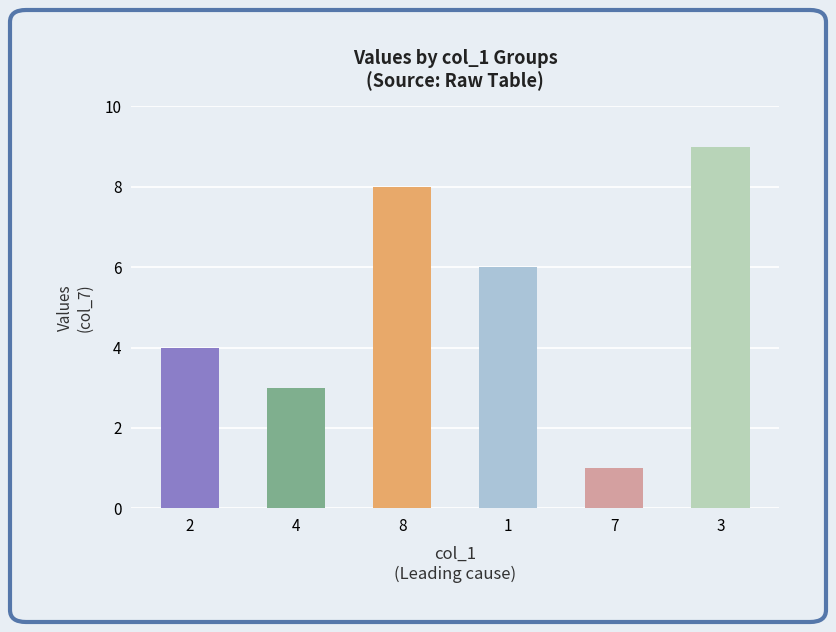

What is the change in value from 7 to 3?

+8